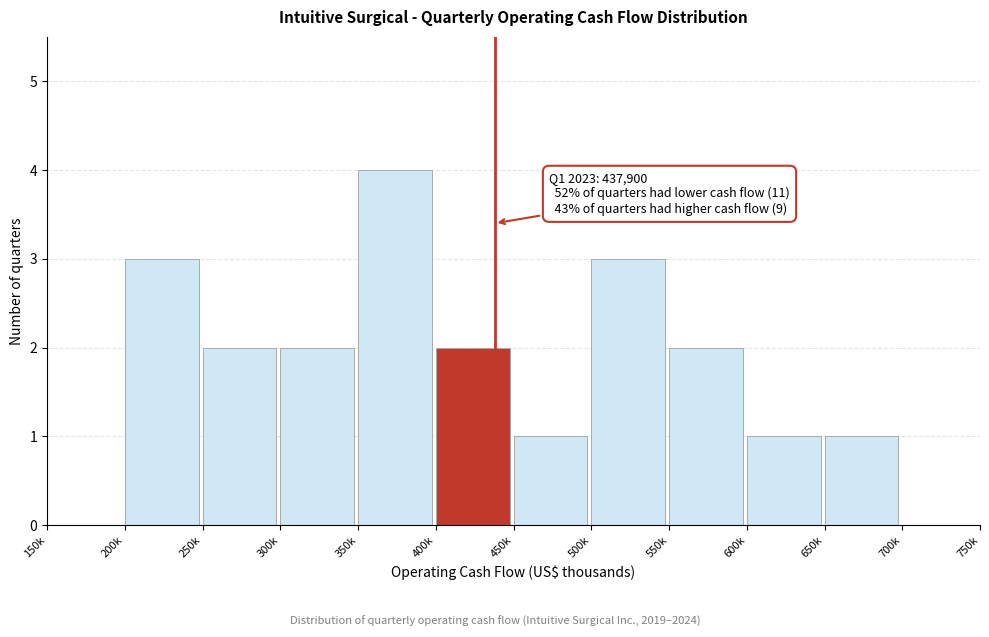

Reading left to right, transcribe all the data shown in this chart.

150k=0	200k=3	250k=2	300k=2	350k=4	400k=2	450k=1	500k=3	550k=2	600k=1	650k=1	700k=0